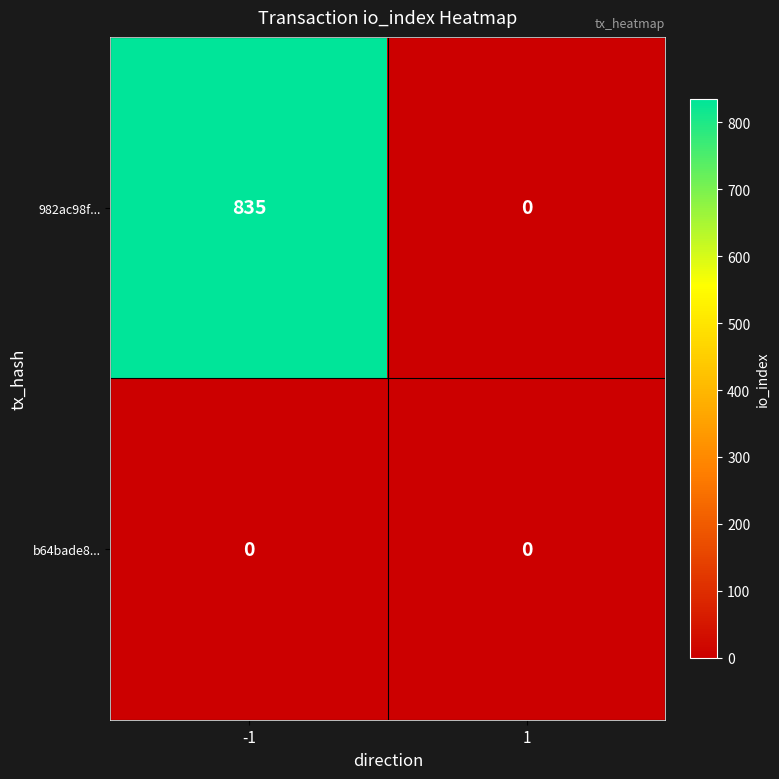

The b64bade8... series shows 0 at -1. True or false?

True